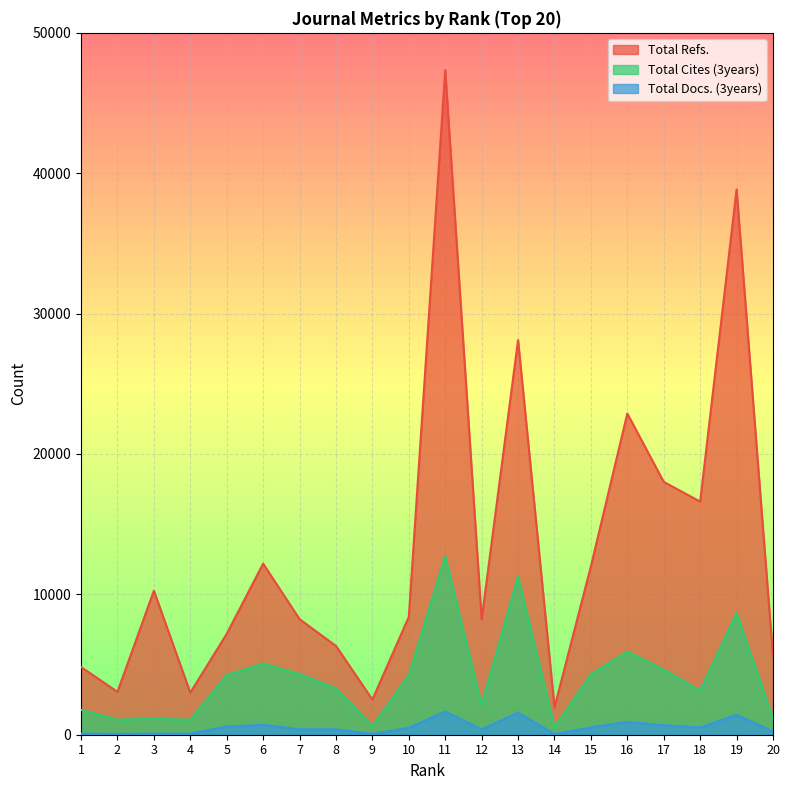

Which label corresponds to the largest value in the chart?

11